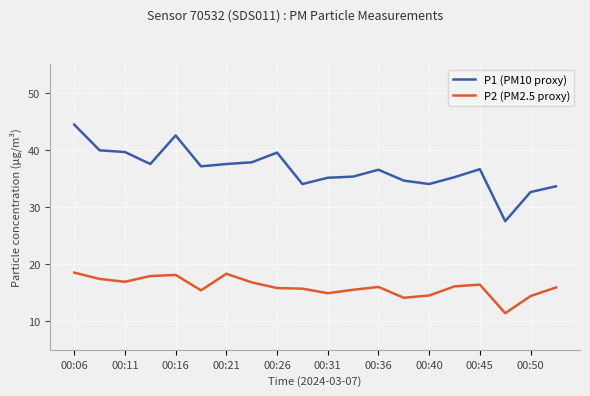

List the series in order of their peak value, highest first.

P1 (PM10 proxy), P2 (PM2.5 proxy)